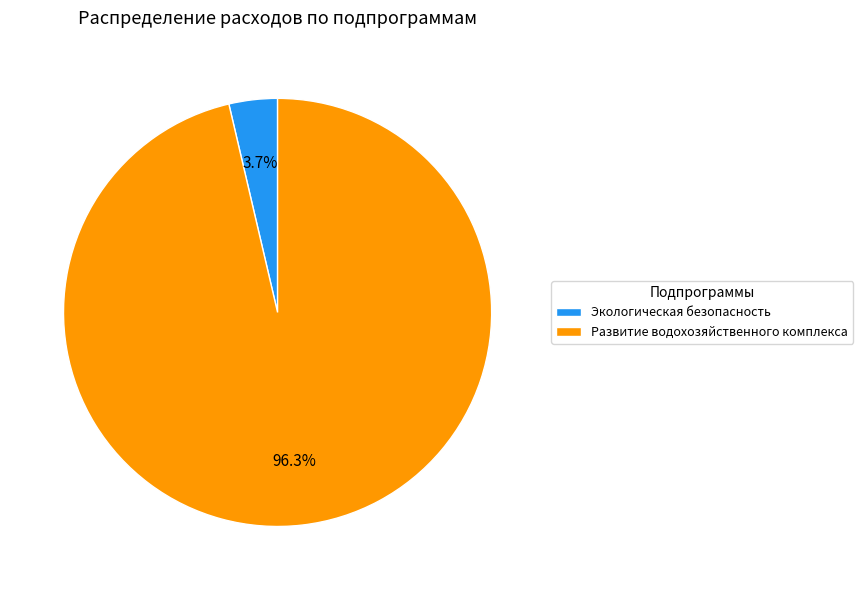

Which category has the biggest portion of the pie?

Развитие водохозяйственного комплекса